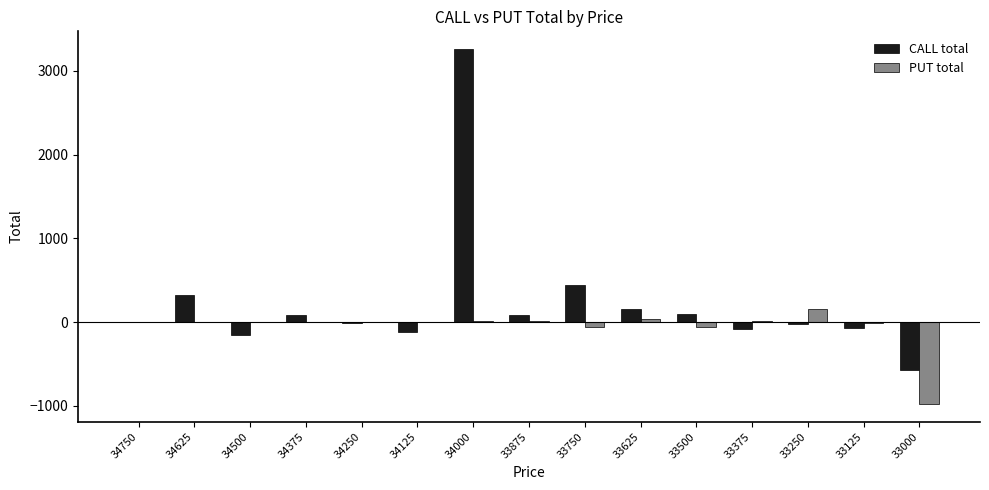

At which label is CALL total closest to 1347?

33750